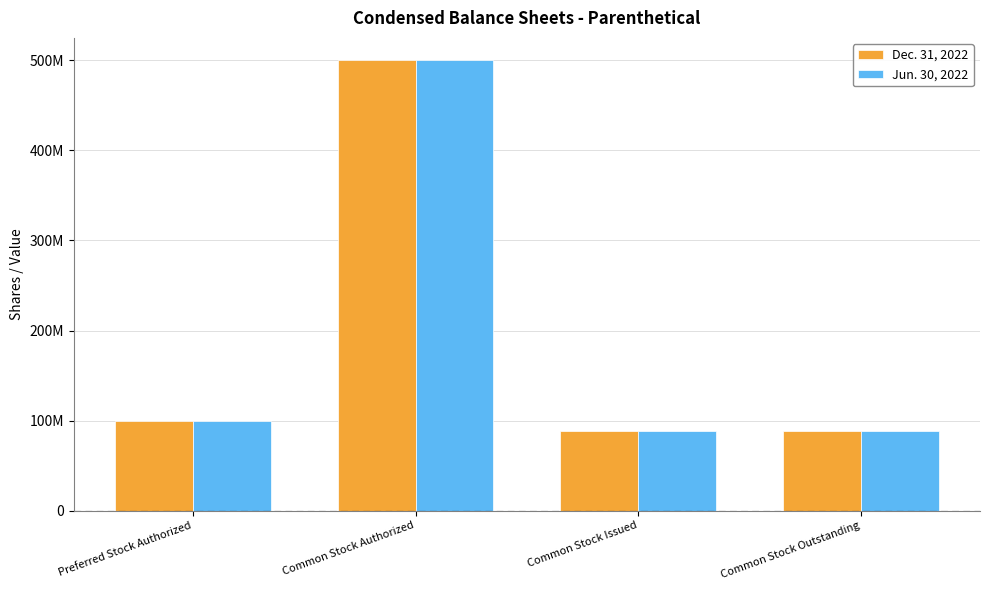

Reading right to left, what are all the values shown in this chart?

Dec. 31, 2022: Common Stock Outstanding=88992975	Common Stock Issued=88992975	Common Stock Authorized=500000000	Preferred Stock Authorized=100000000
Jun. 30, 2022: Common Stock Outstanding=88992975	Common Stock Issued=88992975	Common Stock Authorized=500000000	Preferred Stock Authorized=100000000